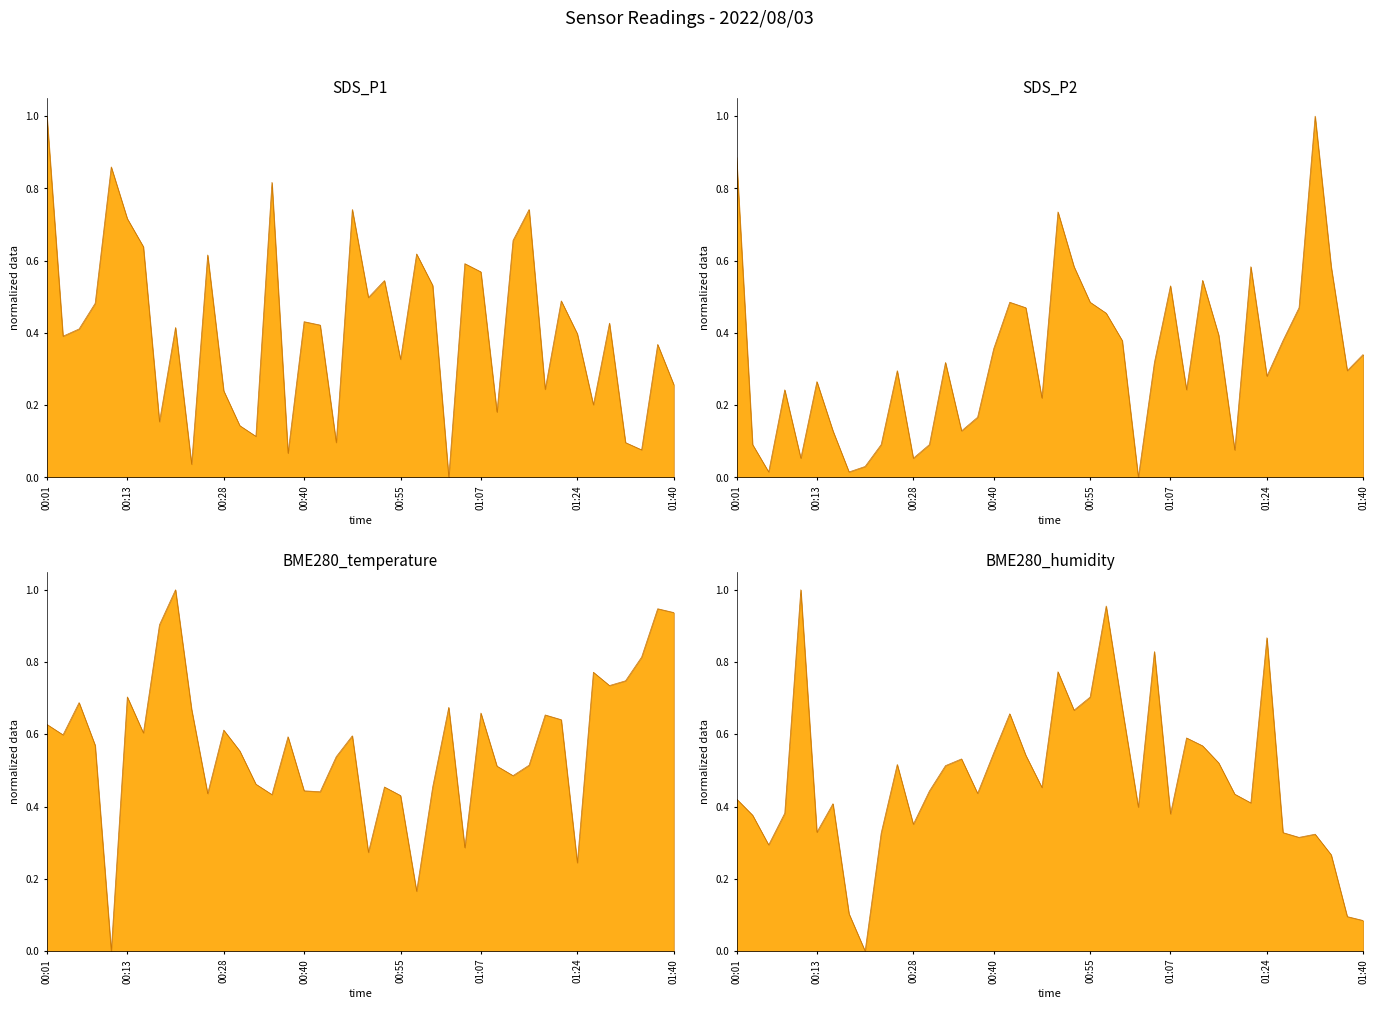

Reading right to left, list all the values displayed in this chart.

SDS_P1: 0.3	0.4	0.1	0.1	0.4	0.2	0.4	0.5	0.2	0.7	0.7	0.2	0.6	0.6	0.0	0.5	0.6	0.3	0.5	0.5	0.7	0.1	0.4	0.4	0.1	0.8	0.1	0.1	0.2	0.6	0.0	0.4	0.2	0.6	0.7	0.9	0.5	0.4	0.4	1.0
SDS_P2: 0.3	0.3	0.6	1.0	0.5	0.4	0.3	0.6	0.1	0.4	0.5	0.2	0.5	0.3	0.0	0.4	0.5	0.5	0.6	0.7	0.2	0.5	0.5	0.4	0.2	0.1	0.3	0.1	0.1	0.3	0.1	0.0	0.0	0.1	0.3	0.1	0.2	0.0	0.1	0.9
BME280_temperature: 0.9	0.9	0.8	0.7	0.7	0.8	0.2	0.6	0.7	0.5	0.5	0.5	0.7	0.3	0.7	0.5	0.2	0.4	0.5	0.3	0.6	0.5	0.4	0.4	0.6	0.4	0.5	0.6	0.6	0.4	0.7	1.0	0.9	0.6	0.7	0.0	0.6	0.7	0.6	0.6
BME280_humidity: 0.1	0.1	0.3	0.3	0.3	0.3	0.9	0.4	0.4	0.5	0.6	0.6	0.4	0.8	0.4	0.7	1.0	0.7	0.7	0.8	0.5	0.5	0.7	0.5	0.4	0.5	0.5	0.4	0.4	0.5	0.3	0.0	0.1	0.4	0.3	1.0	0.4	0.3	0.4	0.4